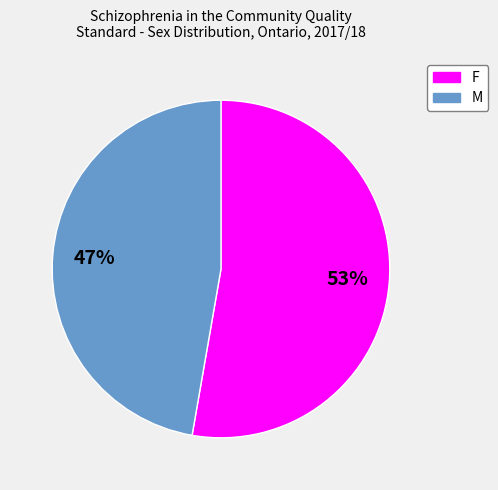

Combined, do F and M account for over 50%?

Yes